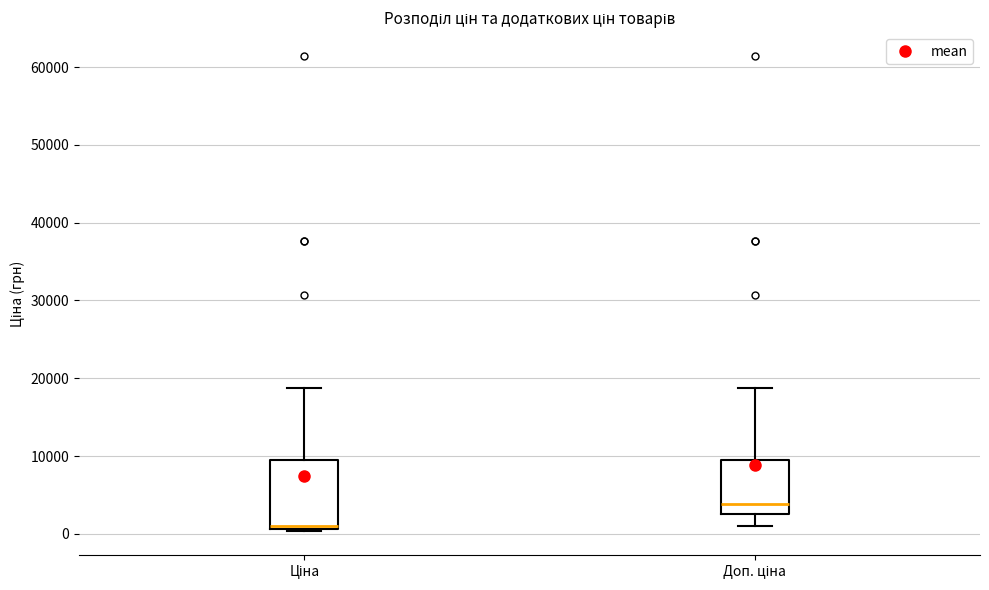

Which box has the highest median line?

Доп. ціна